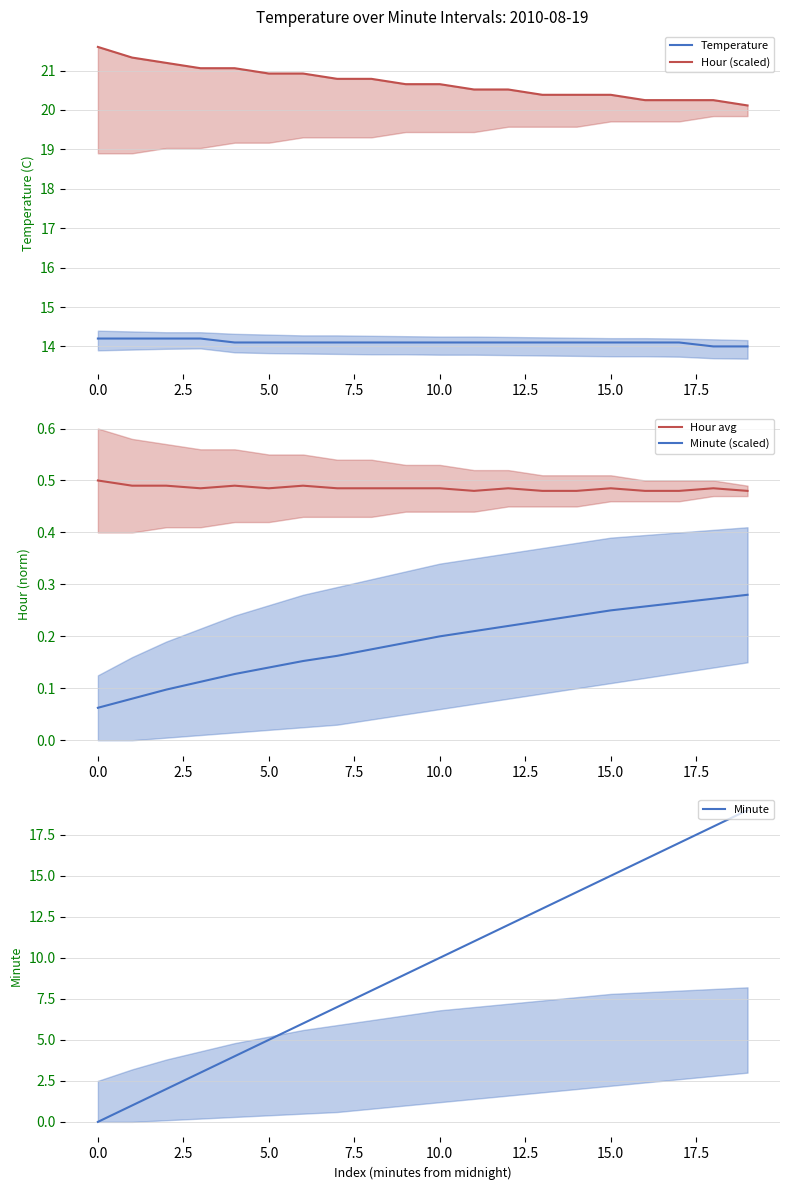

At which label is Hour (scaled) closest to 20?

19